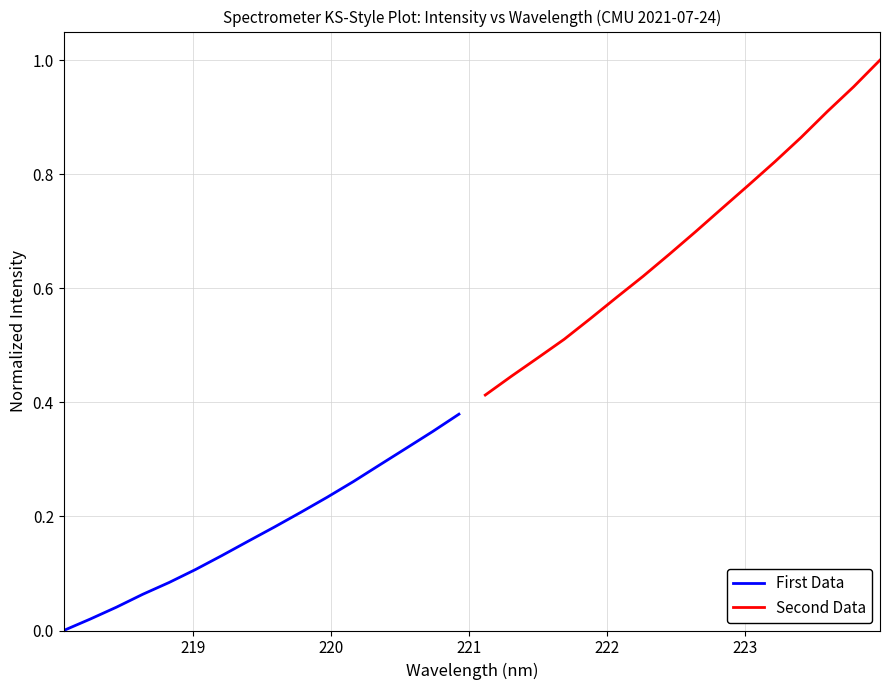

What is the maximum value for First Data?

0.4